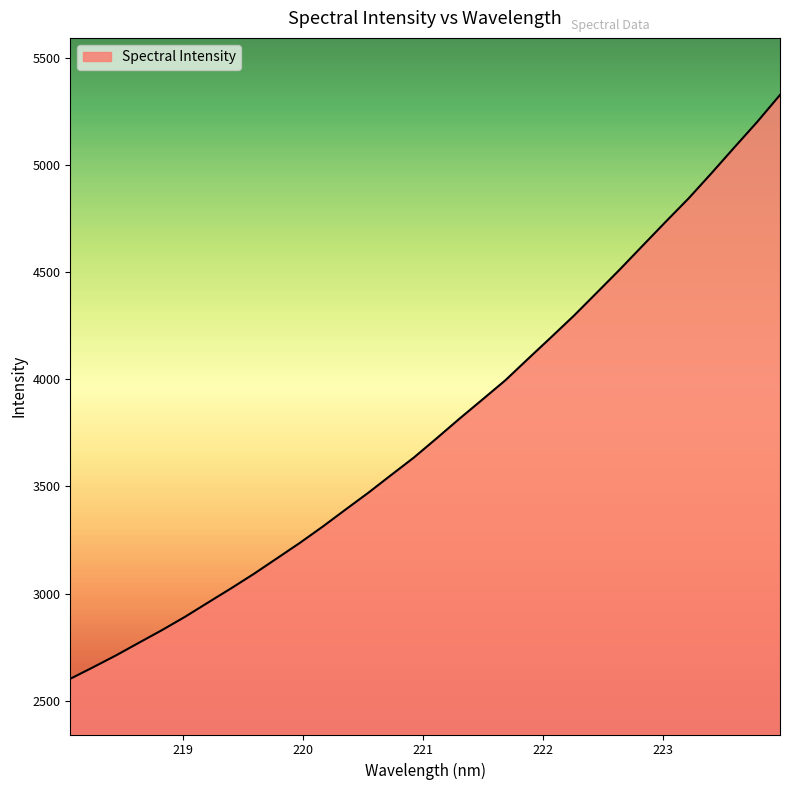

Reading left to right, list all the values displayed in this chart.

2601.7	2655.8	2711.2	2770.3	2828.9	2890.7	2957.1	3022.9	3090.9	3162.8	3234.9	3311.1	3390.9	3469.8	3552.8	3635.1	3725.4	3817.2	3906.4	3996.2	4097.3	4197.2	4298.4	4405.7	4513.5	4624.8	4735.7	4844.7	4962.2	5082.7	5201.8	5328.1